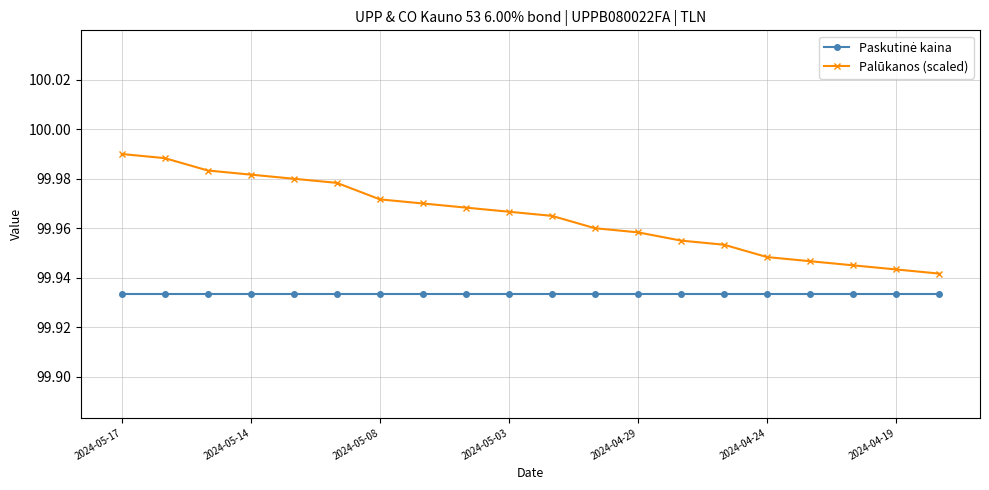

Is this an area chart (filled region under the line)?

No